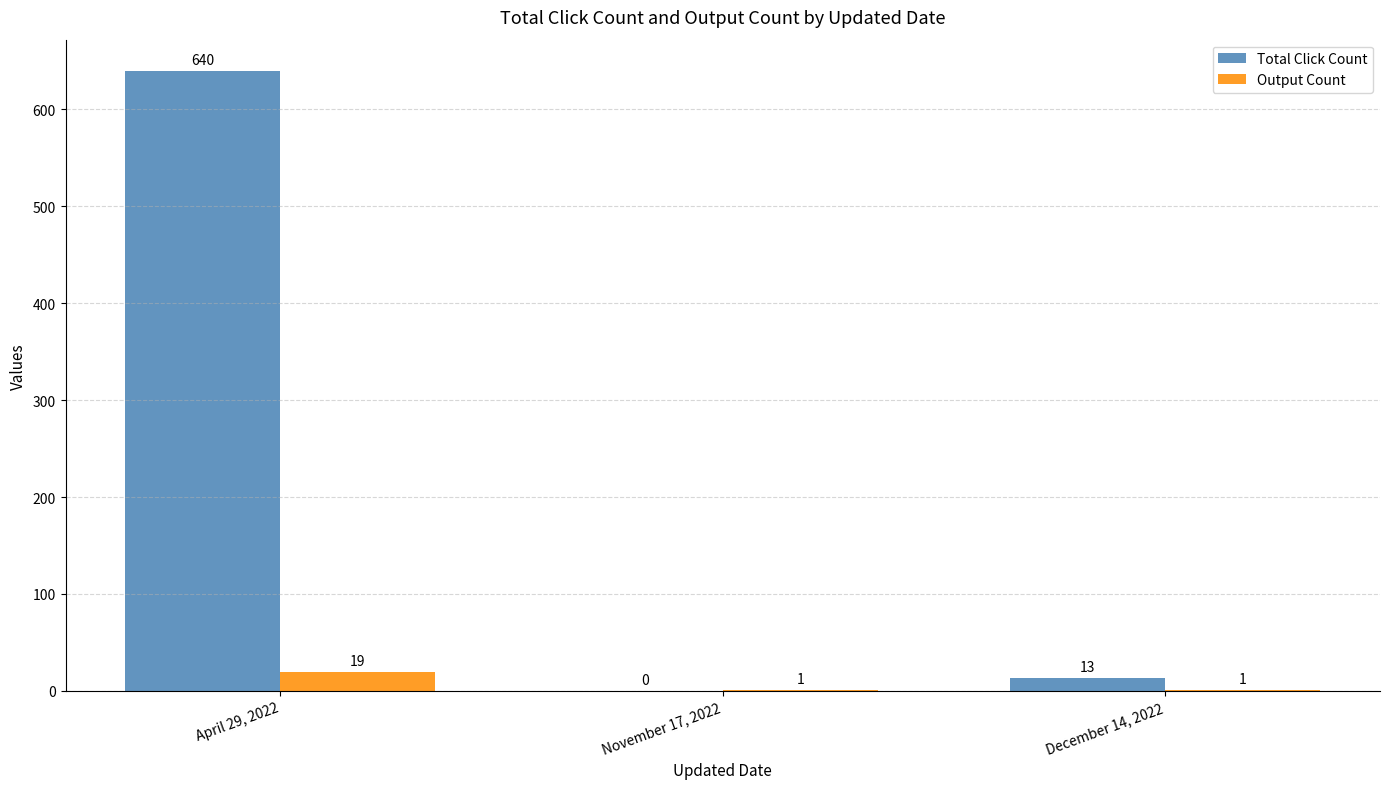

Reading right to left, transcribe all the data shown in this chart.

Total Click Count: December 14, 2022=13	November 17, 2022=0	April 29, 2022=640
Output Count: December 14, 2022=1	November 17, 2022=1	April 29, 2022=19